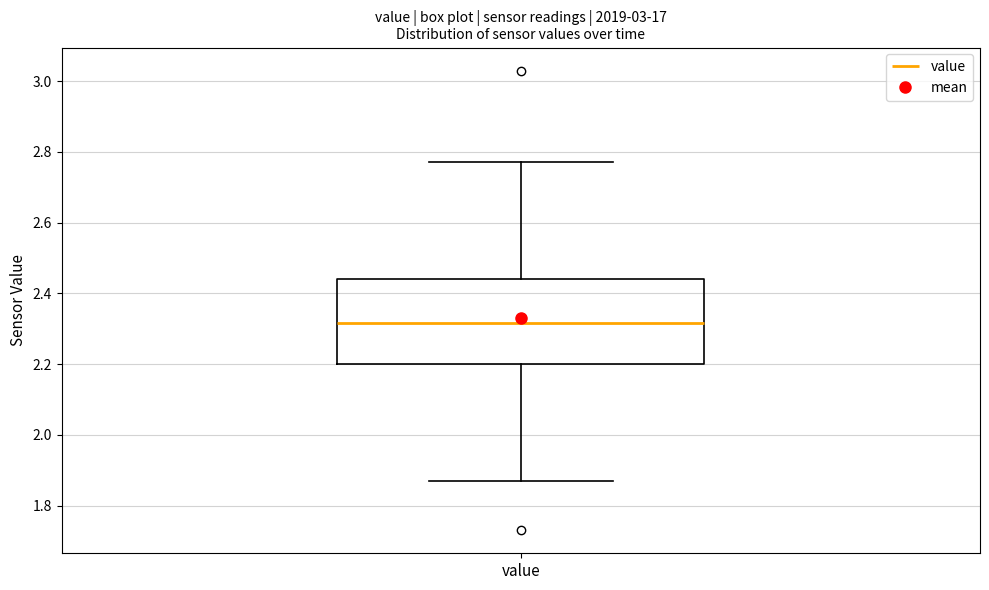

Transcribe this box plot: give where the median line is, the range the box spans, and where the two whiskers end, as read against the y-axis. The values are not printed on the chart, so give them approximately, as read against the axis.

median 2.32, box 2.20 to 2.44, whiskers 1.88 to 2.78